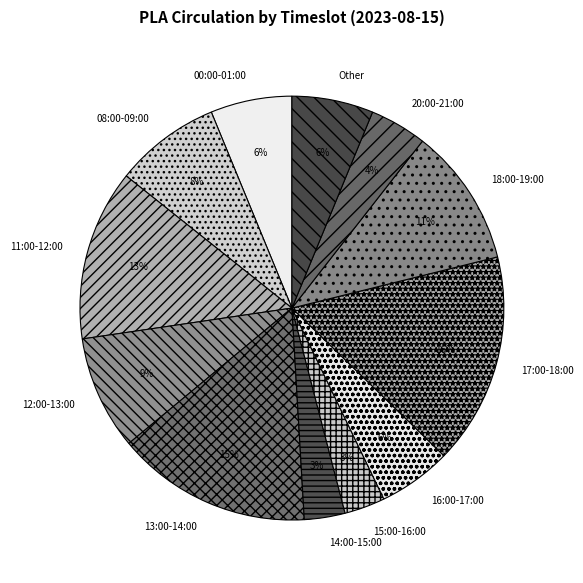

To the nearest percent, what is the difference between the largest and smallest slice percentages?

13%